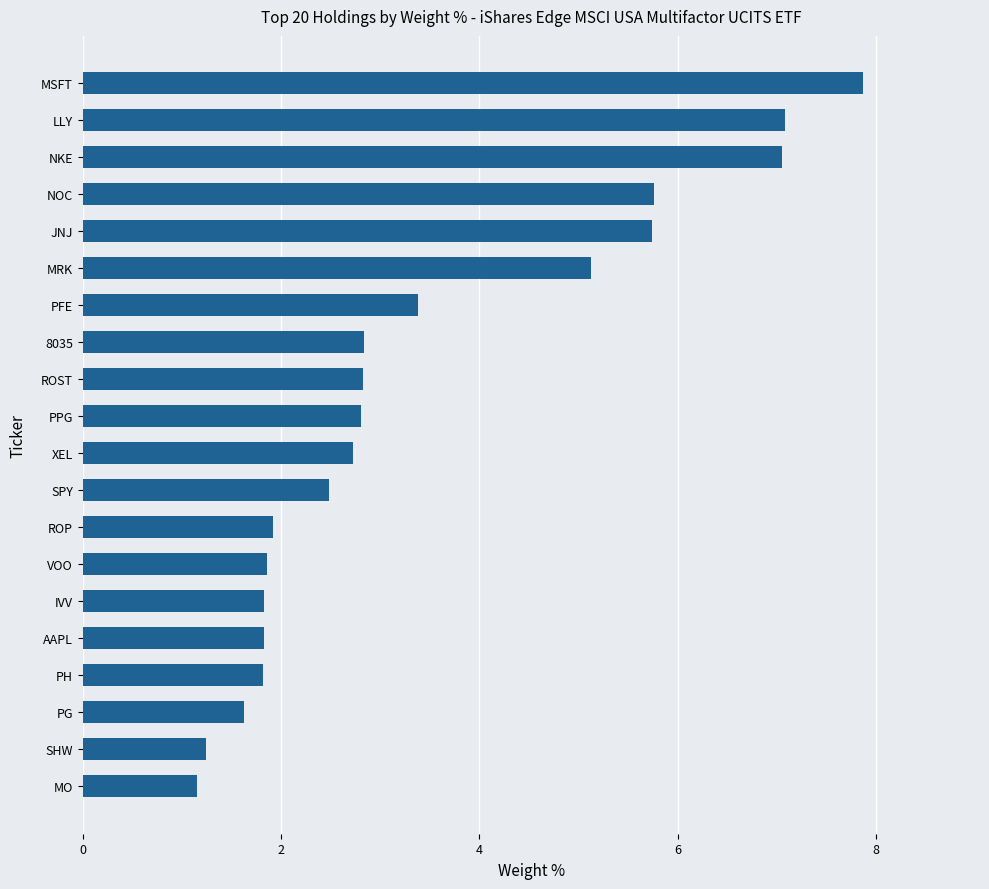

How many values exceed 2?

12